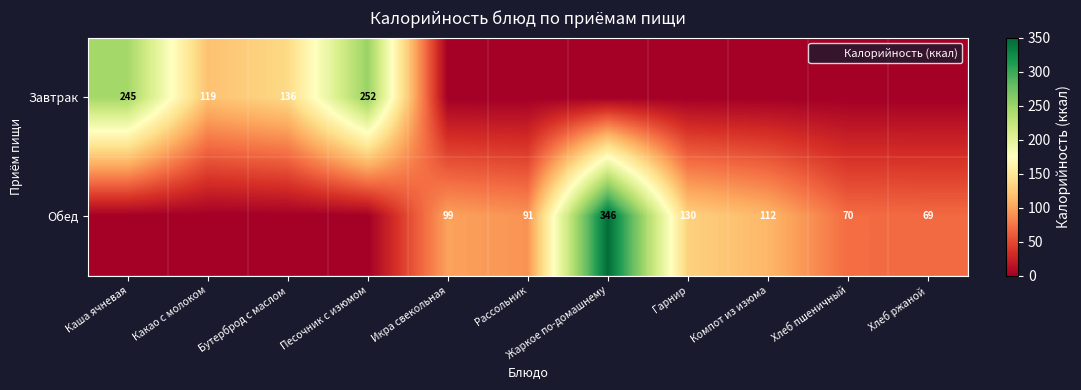

What is the difference between the Завтрак values at Песочник с изюмом and Каша ячневая?

6.8